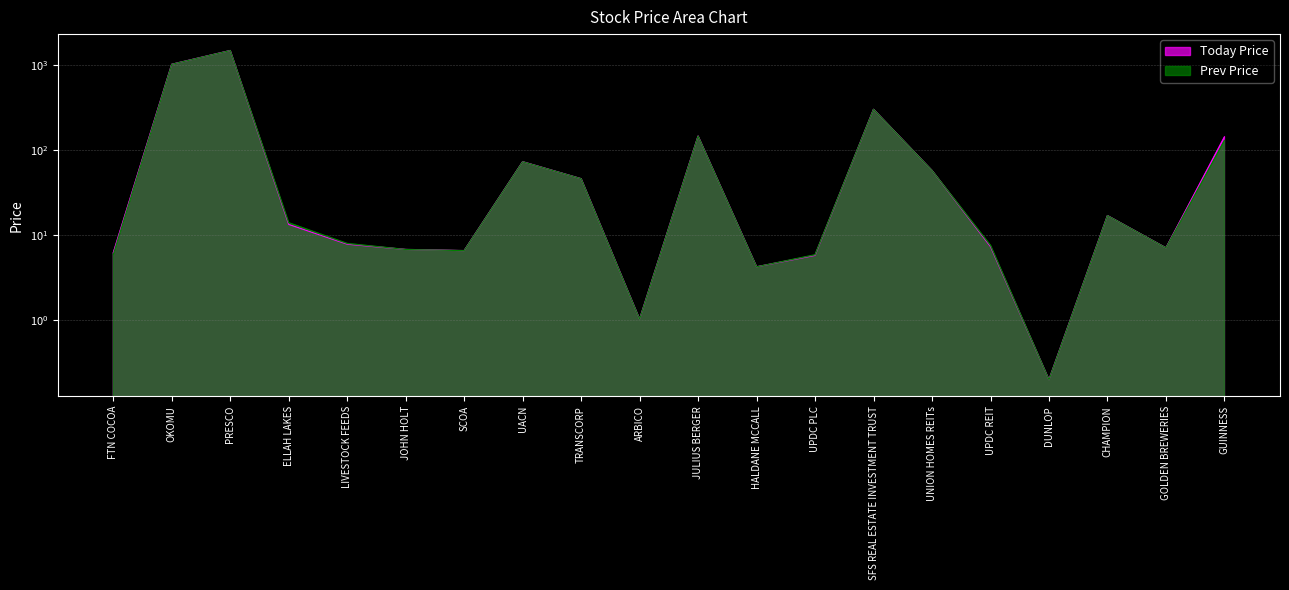

Rank the series by their maximum value, from lowest to highest.

Today Price, Prev Price